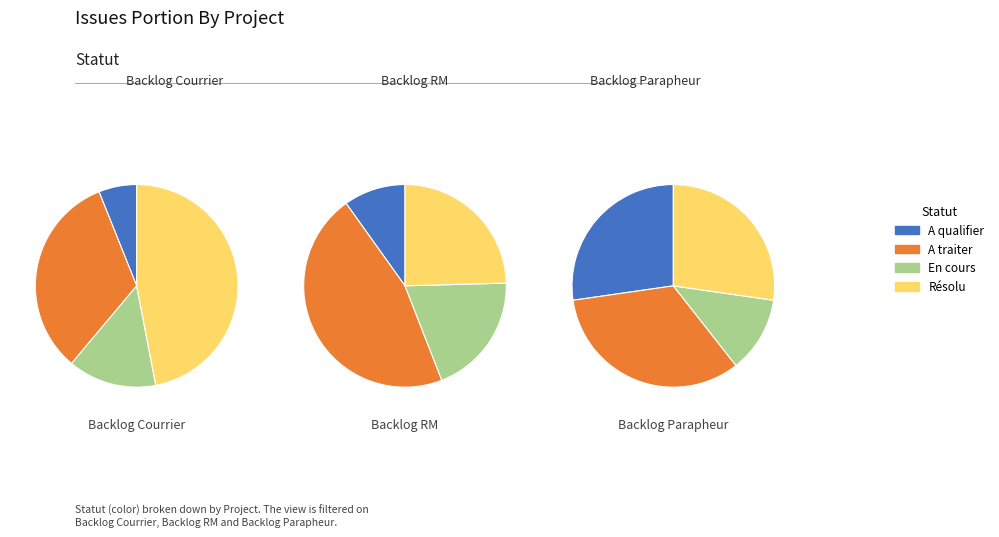

True or false: Backlog RM accounts for 25% of the total.

False